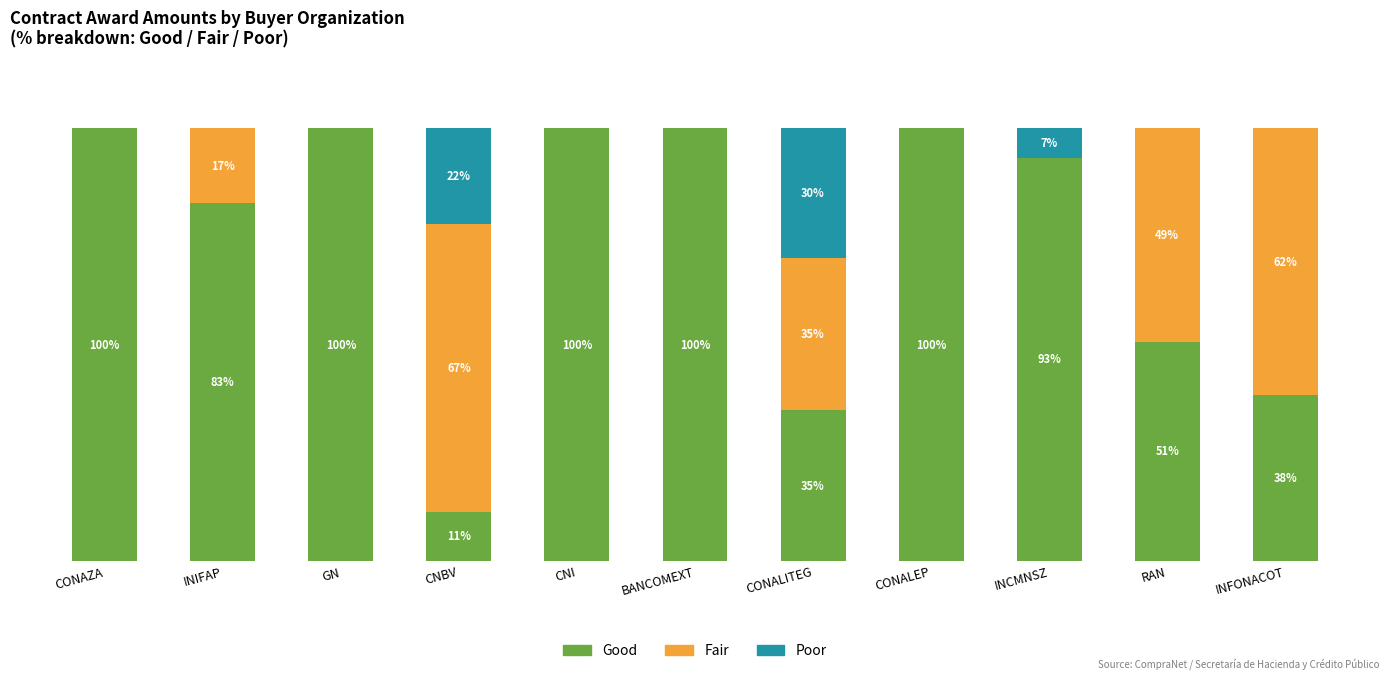

At which label does Good first exceed 93?

CONAZA